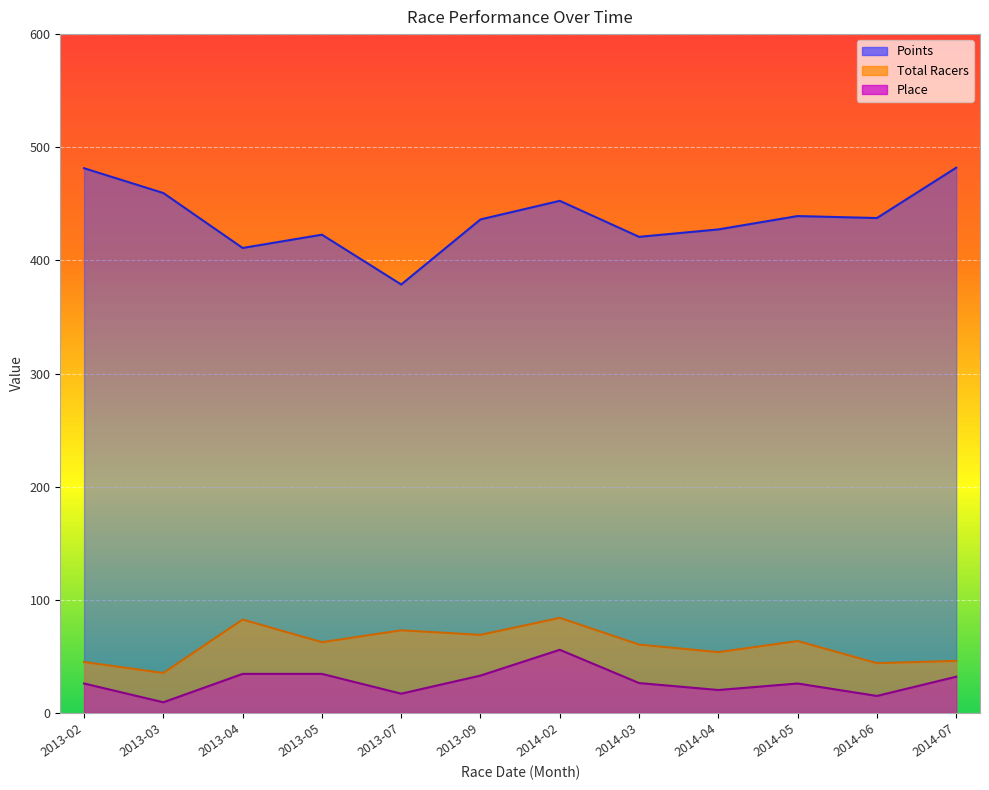

True or false: Place and Total Racers intersect in this chart.

False